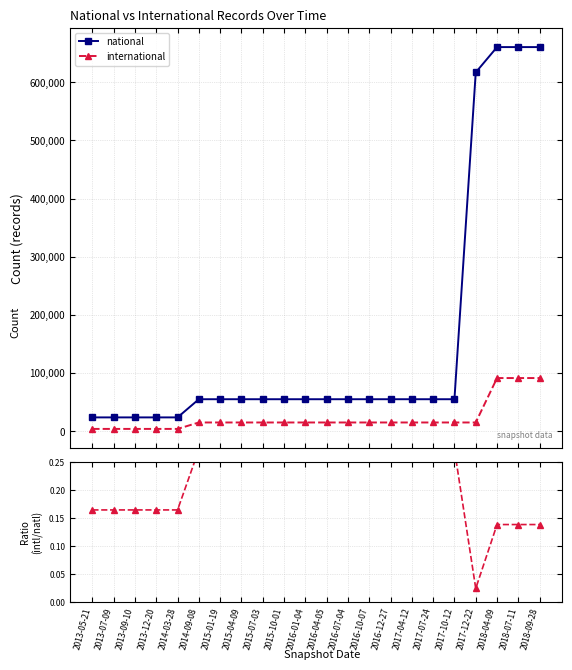

At which label does national reach its minimum?

2013-05-21